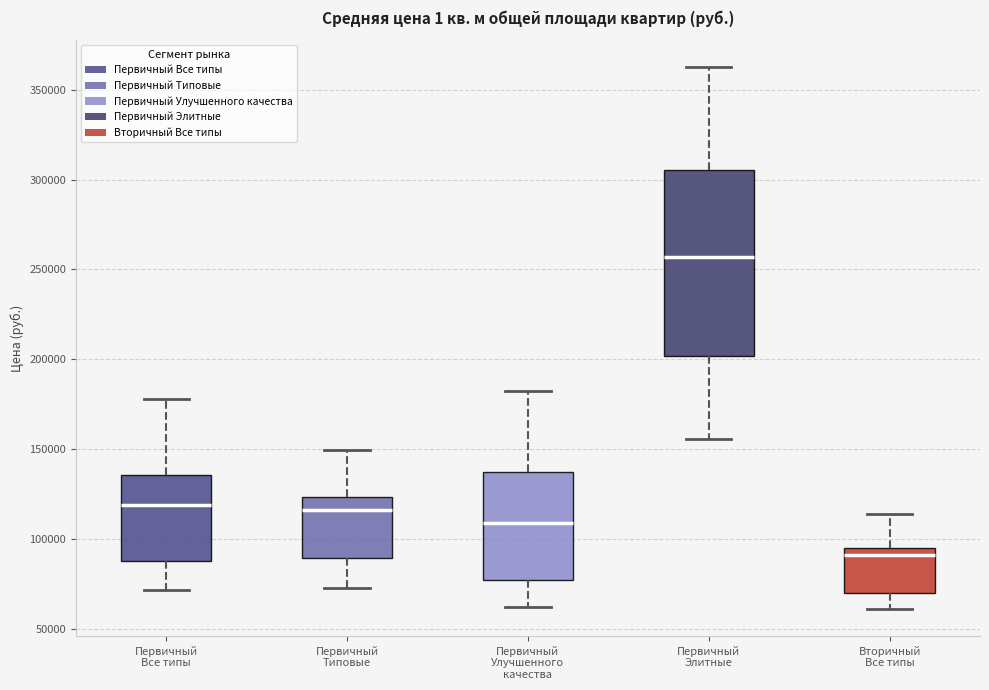

Reading left to right, read every box against the y-axis: the position of its median line, the range the box covers, and the ends of its whiskers. The values are not printed on the chart, so give them approximately, as read against the axis.

Первичный Все типы: median 120000, box 90000 to 135000, whiskers 70000 to 180000
Первичный Типовые: median 115000, box 90000 to 125000, whiskers 75000 to 150000
Первичный Улучшенного качества: median 110000, box 75000 to 135000, whiskers 60000 to 180000
Первичный Элитные: median 255000, box 200000 to 305000, whiskers 155000 to 365000
Вторичный Все типы: median 90000, box 70000 to 95000, whiskers 60000 to 115000